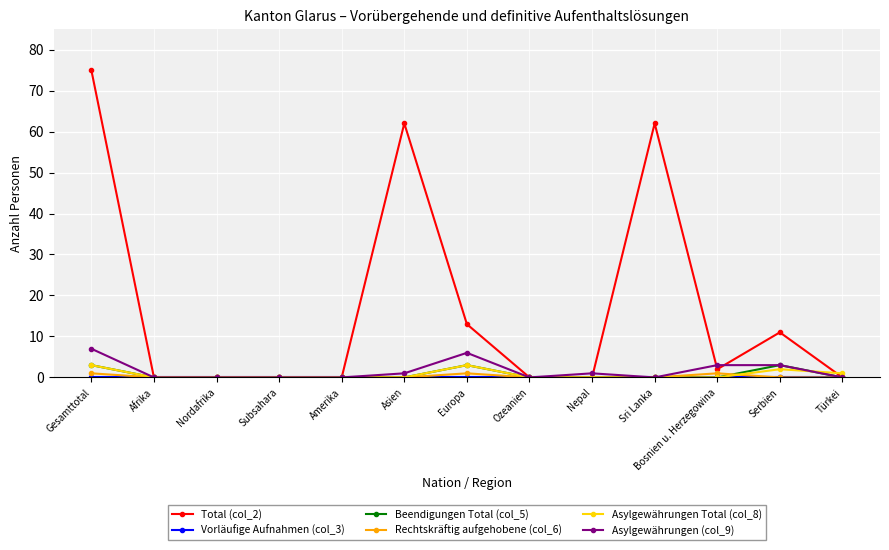

What position from the left is Amerika?

5